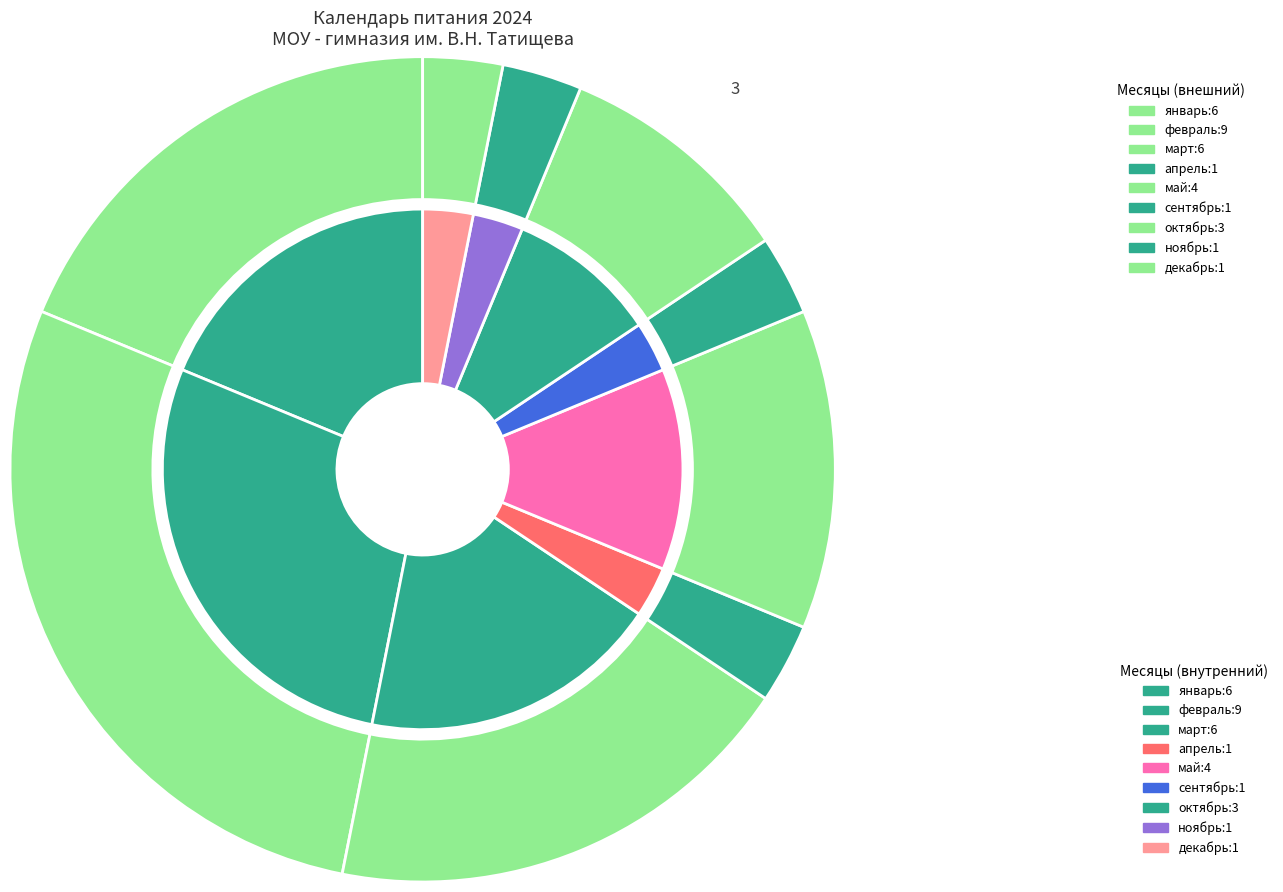

Which category has the biggest portion of the pie?

февраль